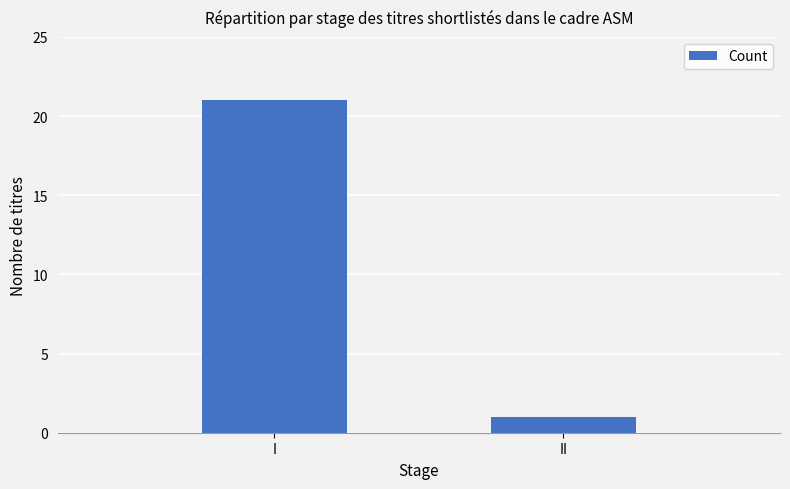

Reading left to right, extract all data points from this chart.

21	1